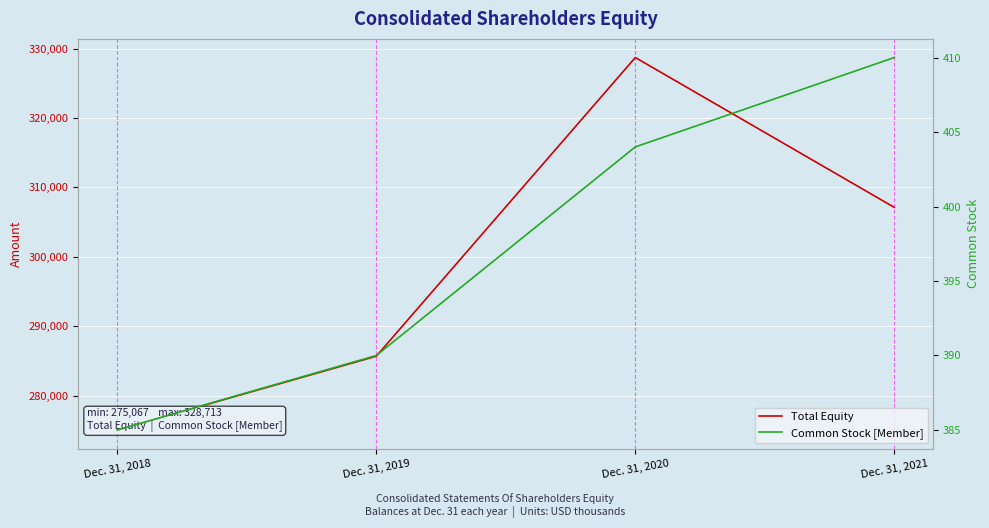

Reading left to right, list all the values displayed in this chart.

Total Equity: Dec. 31, 2018=275067	Dec. 31, 2019=285696	Dec. 31, 2020=328713	Dec. 31, 2021=307121
Common Stock [Member]: Dec. 31, 2018=385	Dec. 31, 2019=390	Dec. 31, 2020=404	Dec. 31, 2021=410